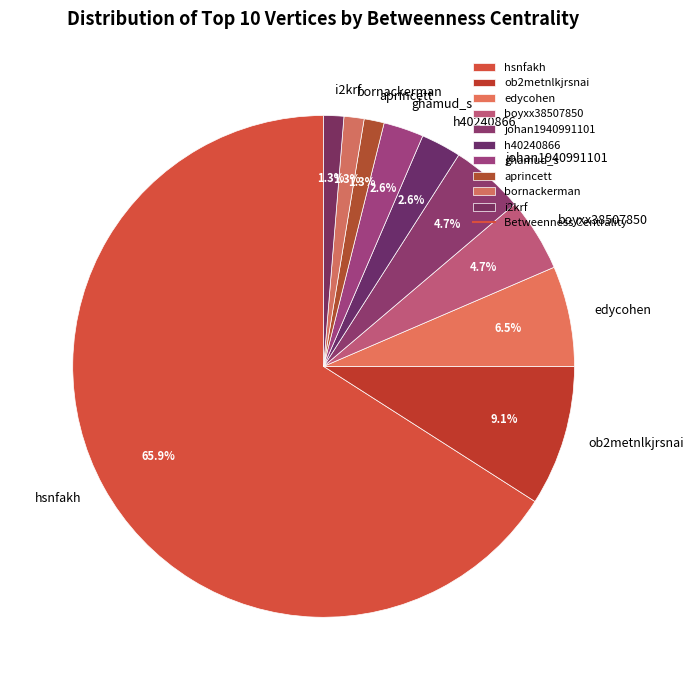

Which slice is the largest?

hsnfakh